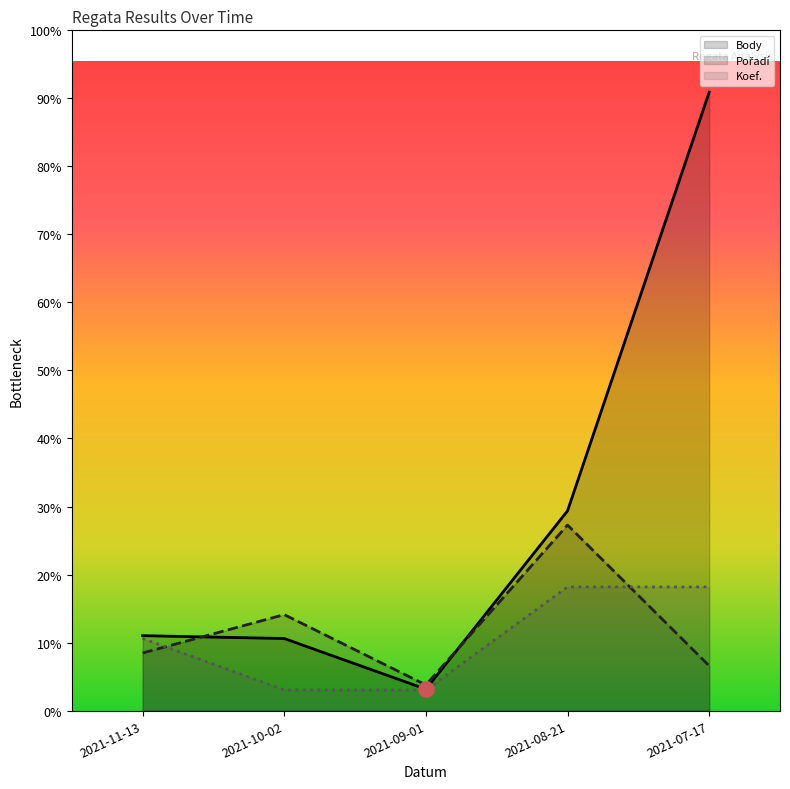

Which series reaches the minimum Y coordinate?

Koef.